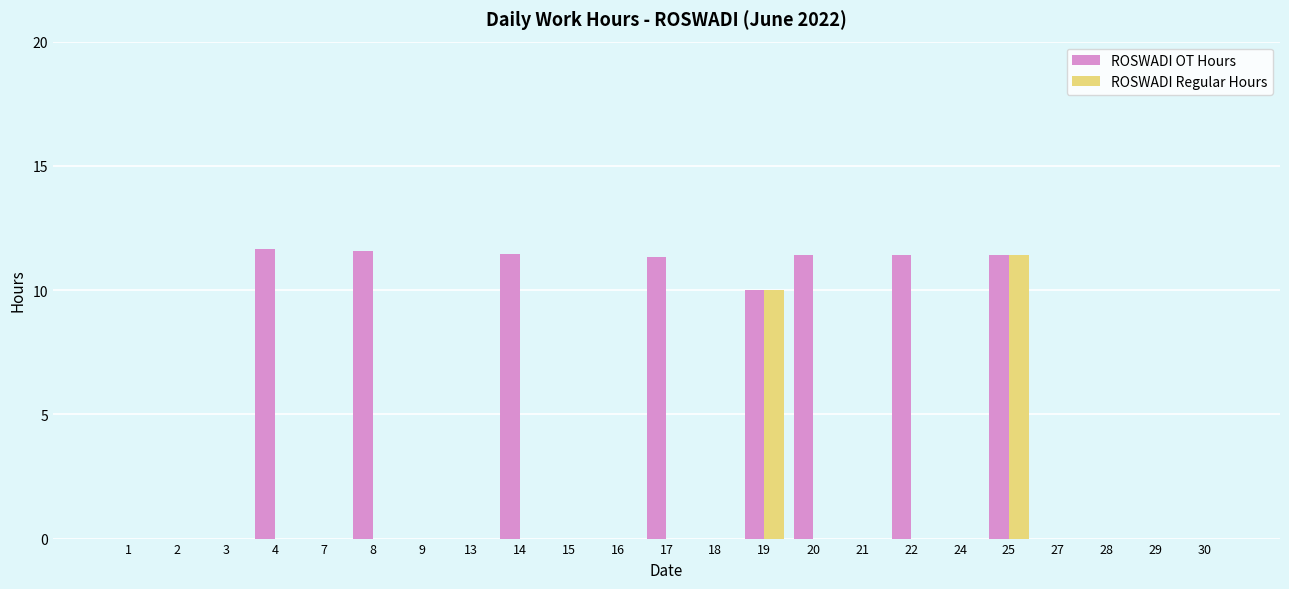

At which category is the sum across all series the highest?

25